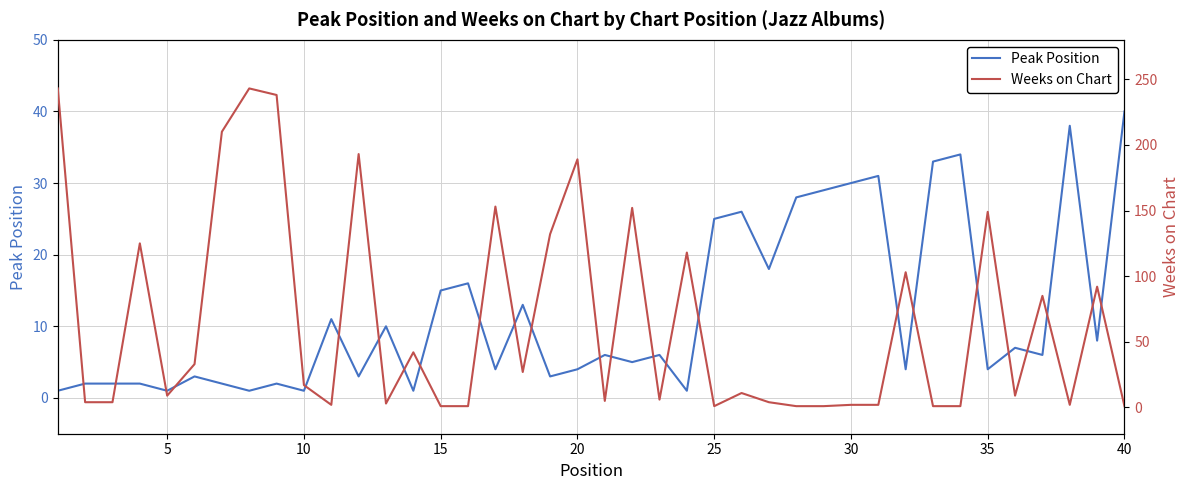

Which category has the highest value in the Peak Position series?

40